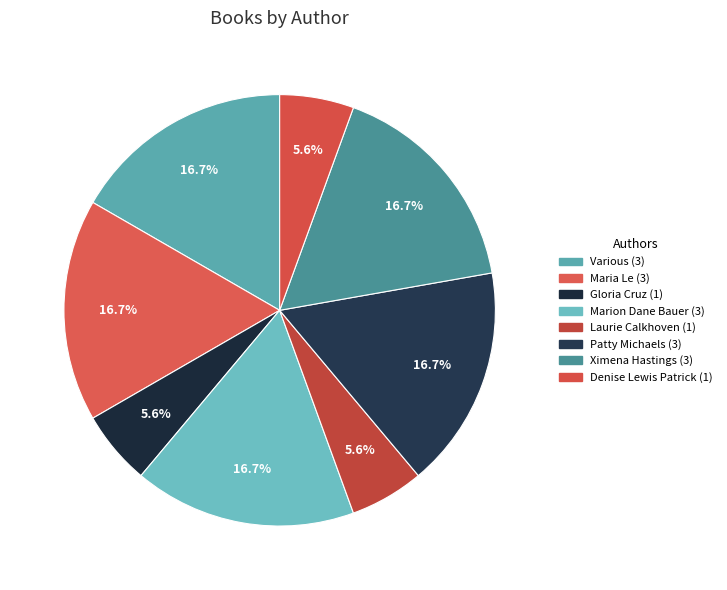

Count the number of slices in the pie.

8